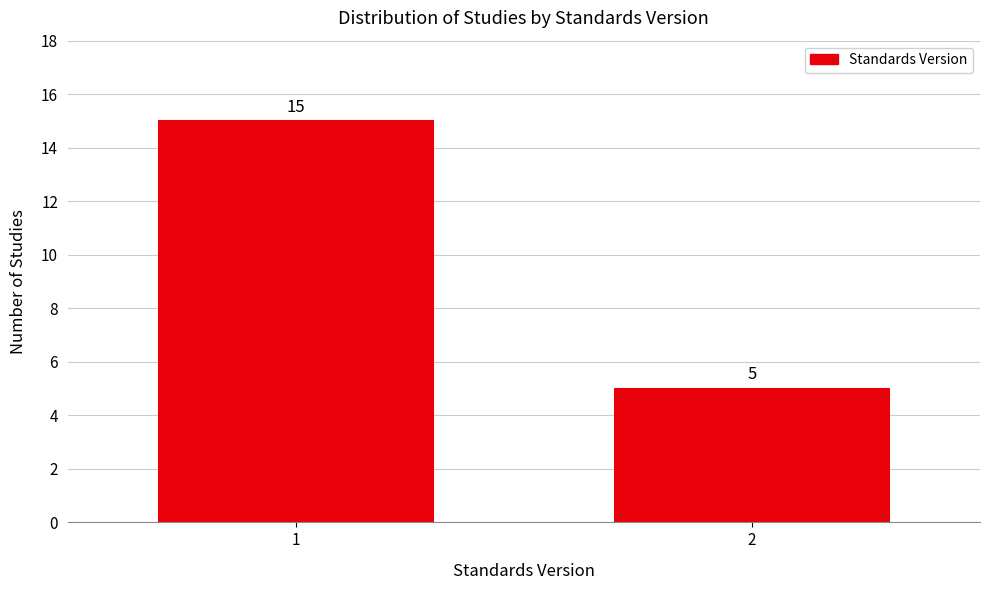

Reading left to right, what are all the values shown in this chart?

15	5